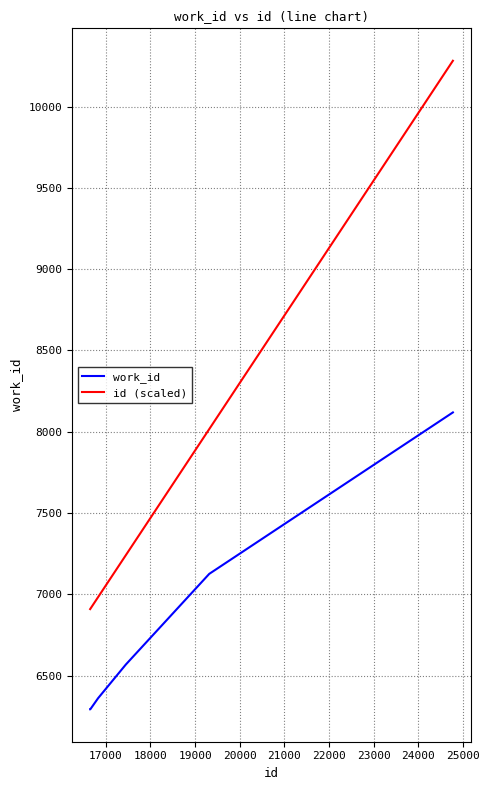

True or false: work_id and id (scaled) intersect in this chart.

False